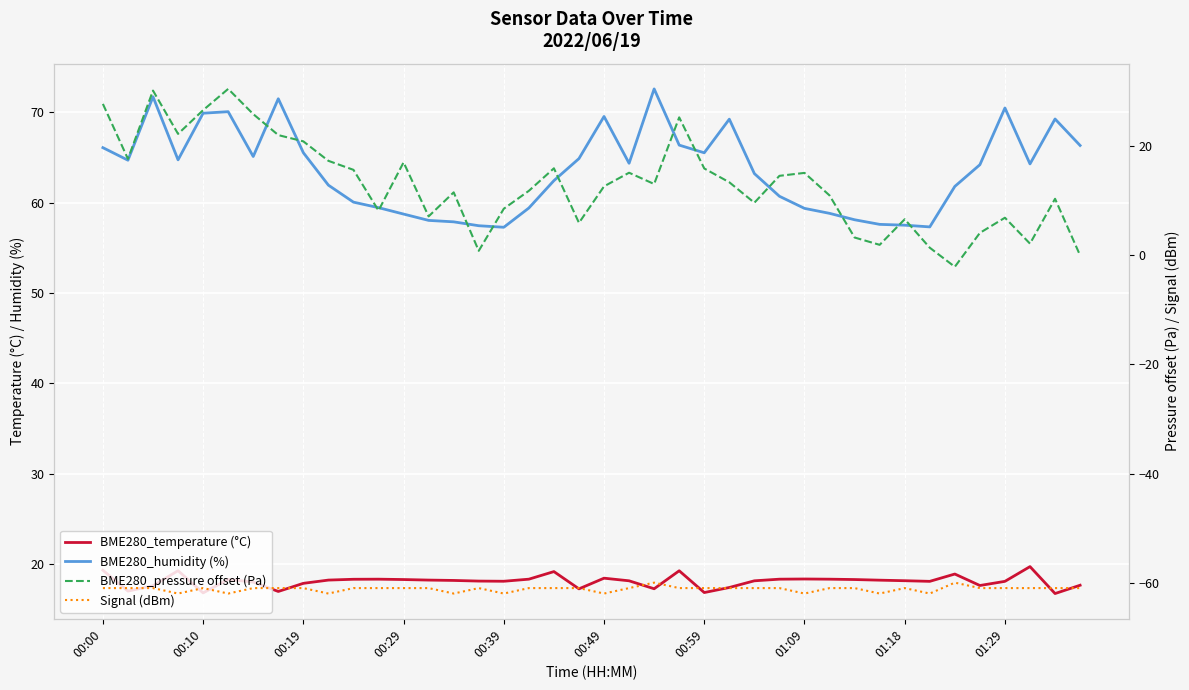

The value of BME280_temperature (°C) at 33 is 6.1. True or false?

False